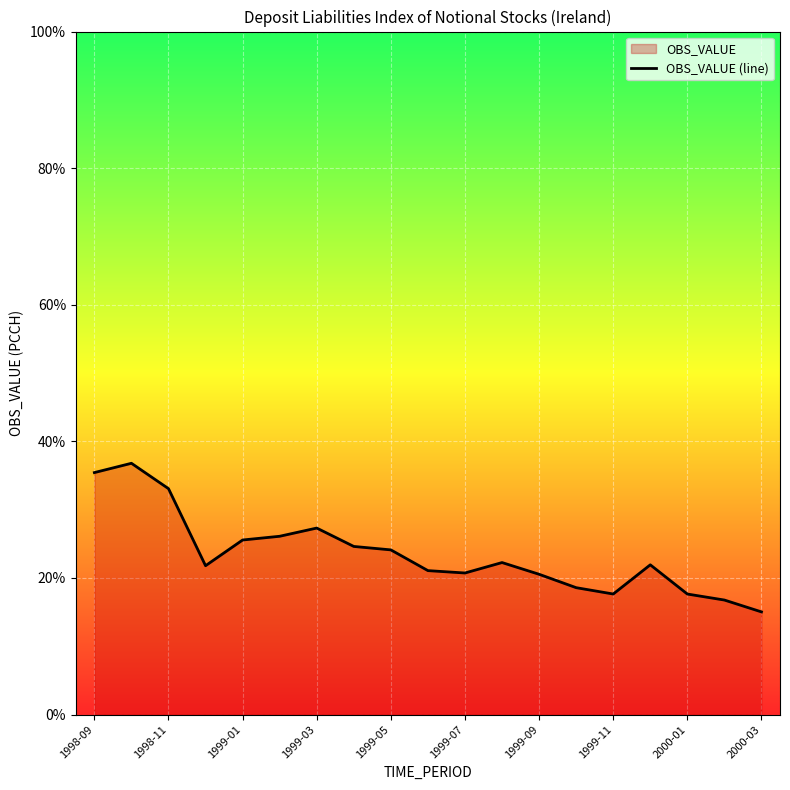

Is it true that the value at 1999-05 is 24.1?

True